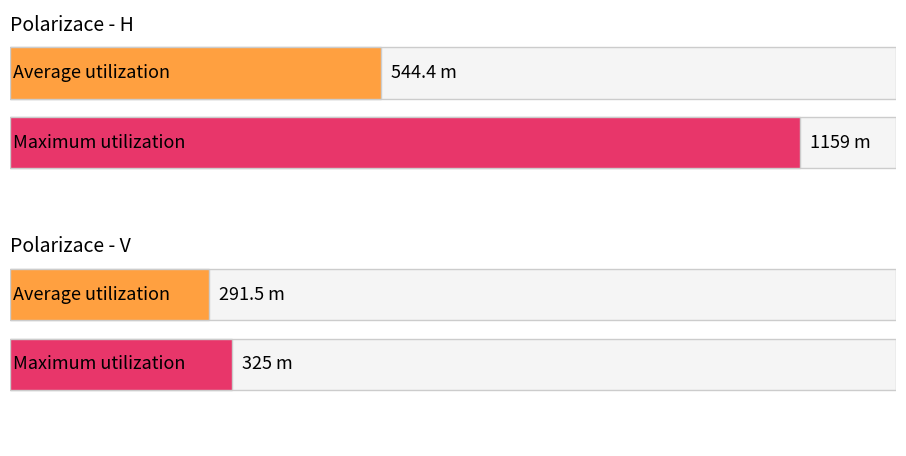

What is the label of the 2nd bar from the left?

V